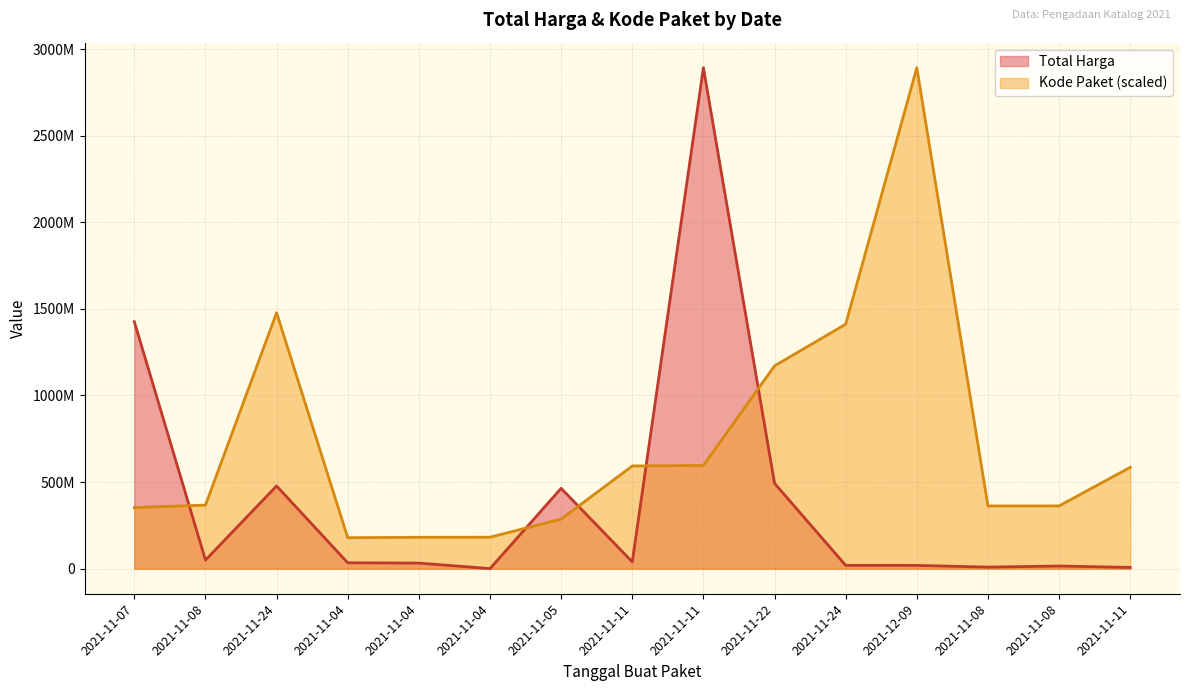

How many data points in Kode Paket are above 367273231?

8